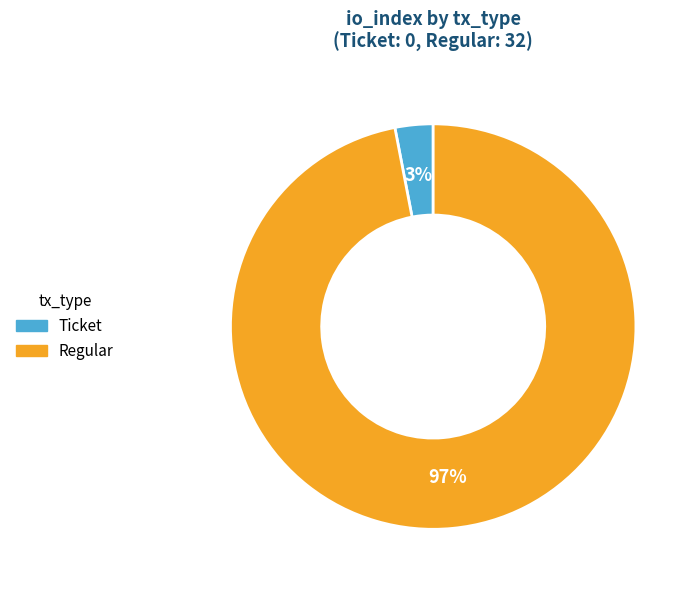

To the nearest percent, what is the difference between the largest and smallest slice percentages?

94%